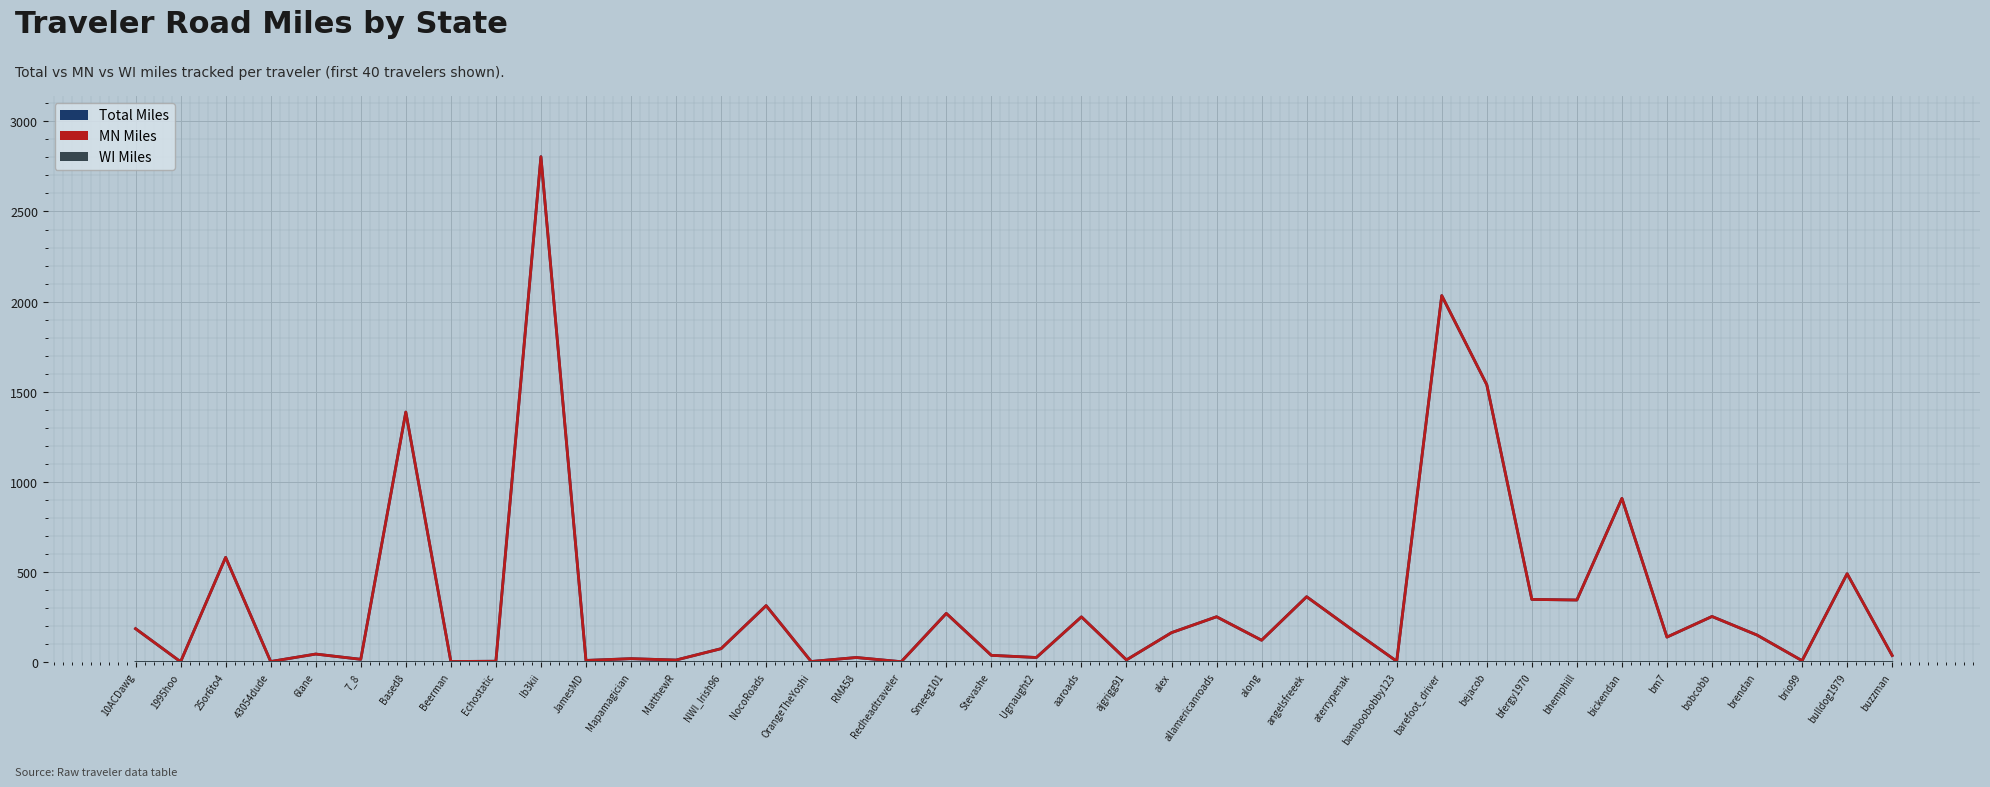

True or false: MN Miles has a value of 251.2 at allamericanroads.

True